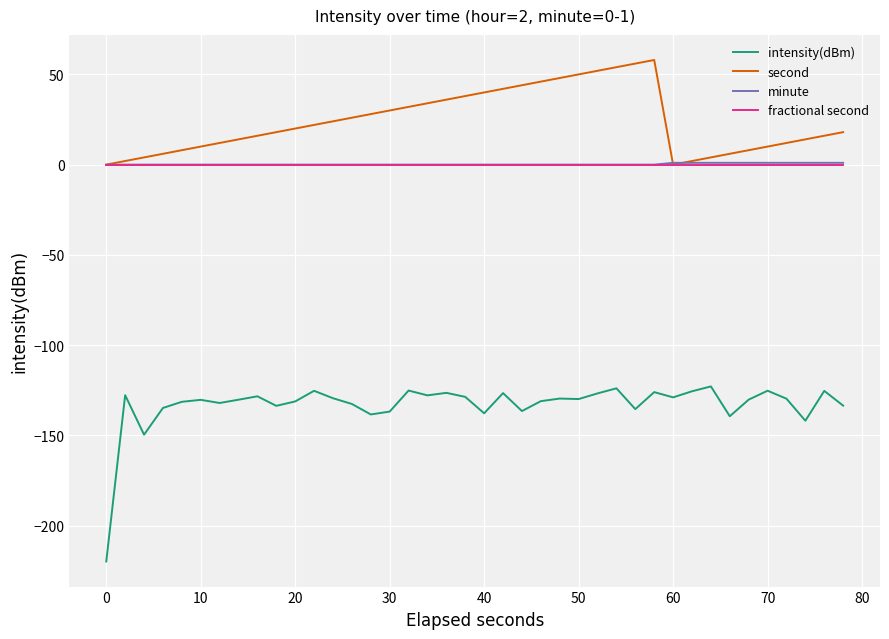

Which series has the largest range (max minus min)?

intensity(dBm)